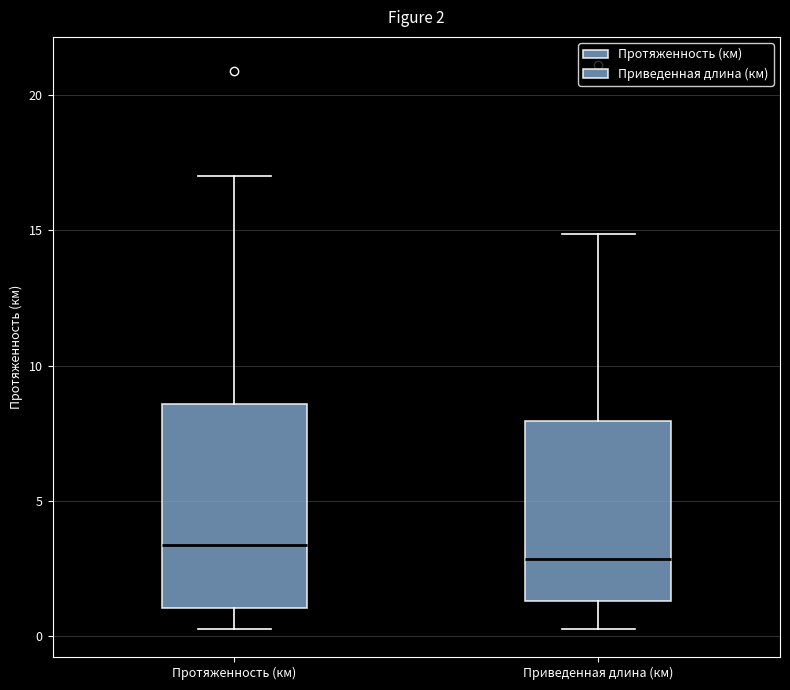

Which box is the tallest, from its lower edge to its upper edge?

Протяженность (км)